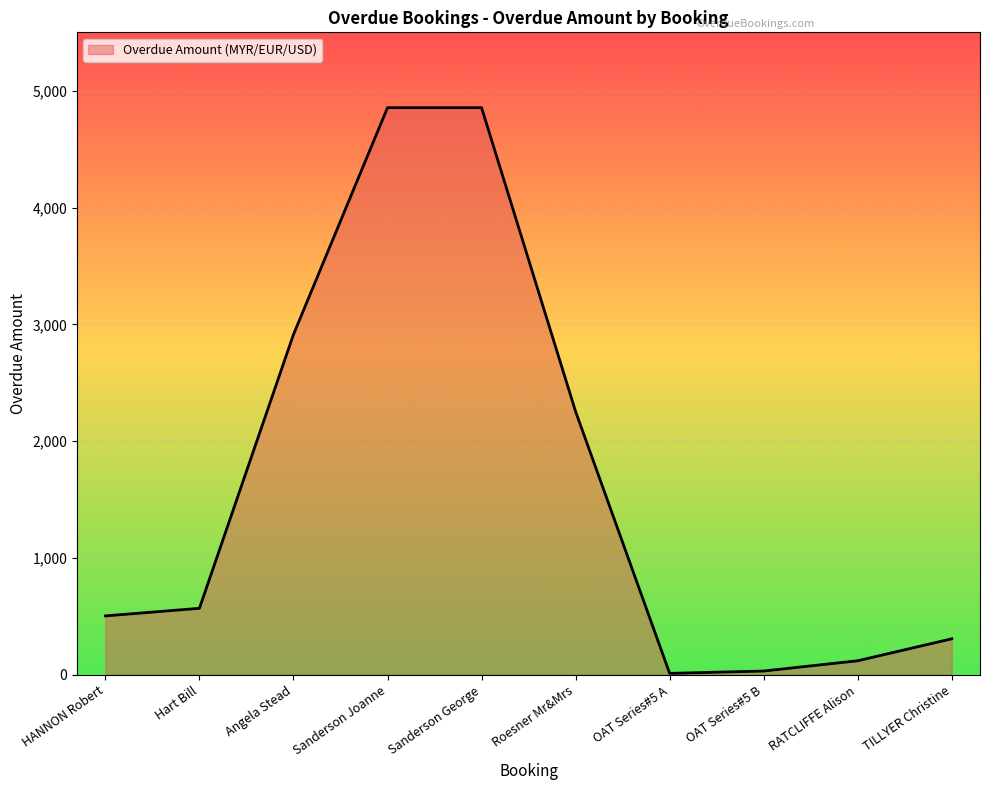

True or false: the data shows 120.0 at RATCLIFFE Alison.

True